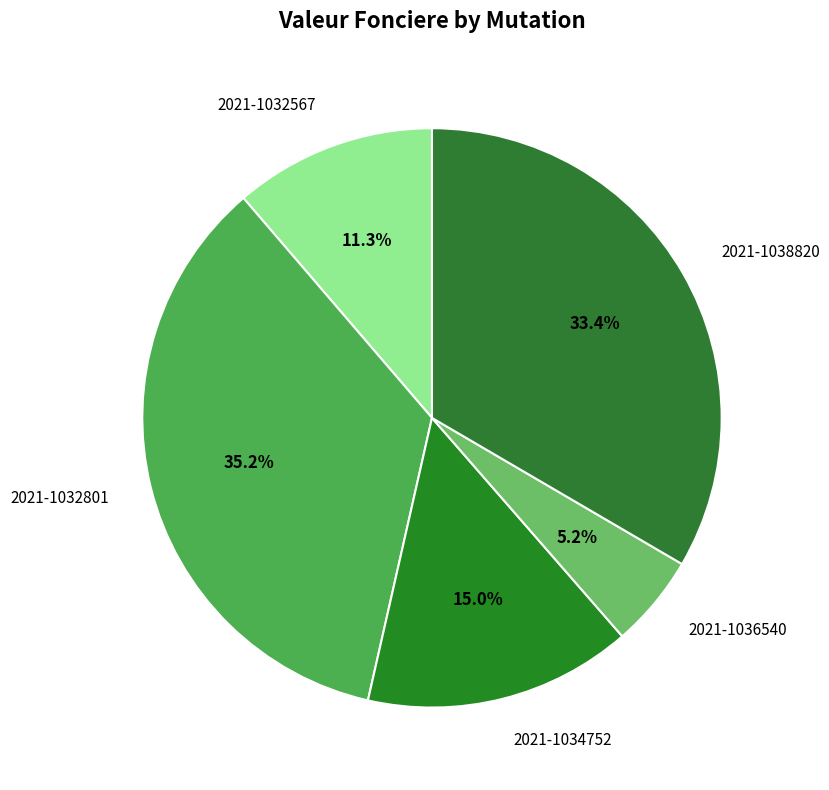

What is the largest slice in the pie chart?

2021-1032801